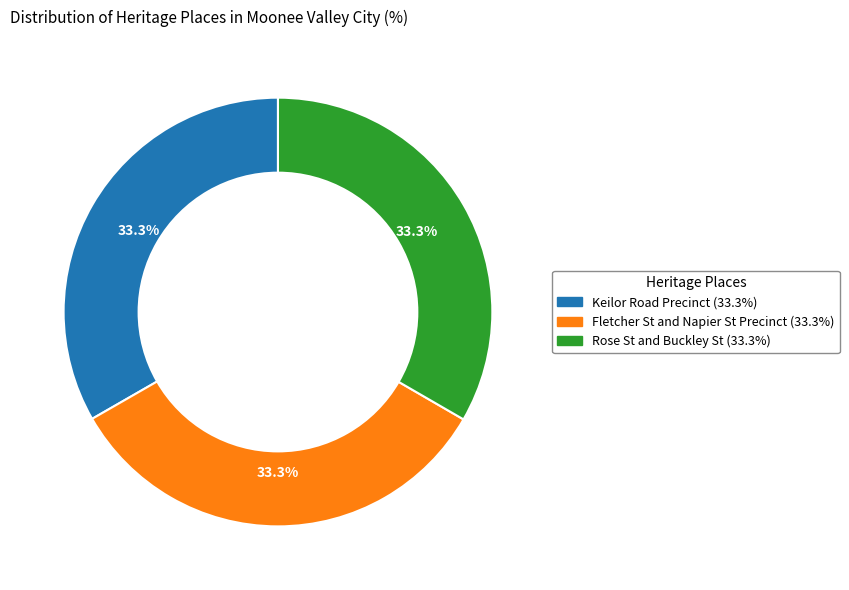

True or false: Rose St and Buckley St accounts for 33% of the total.

True